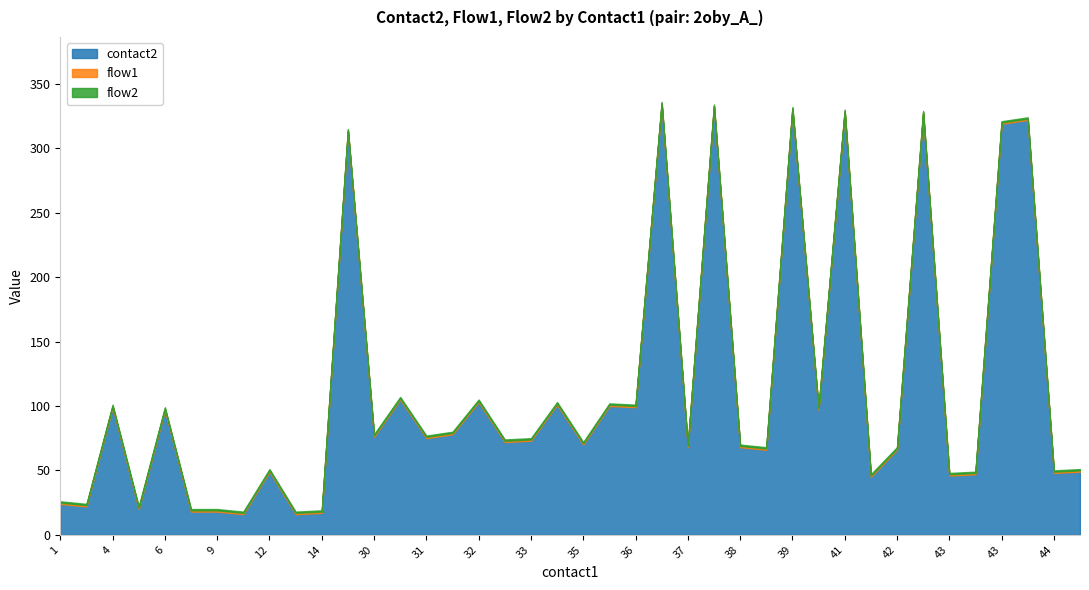

At which category is the sum across all series the highest?

36